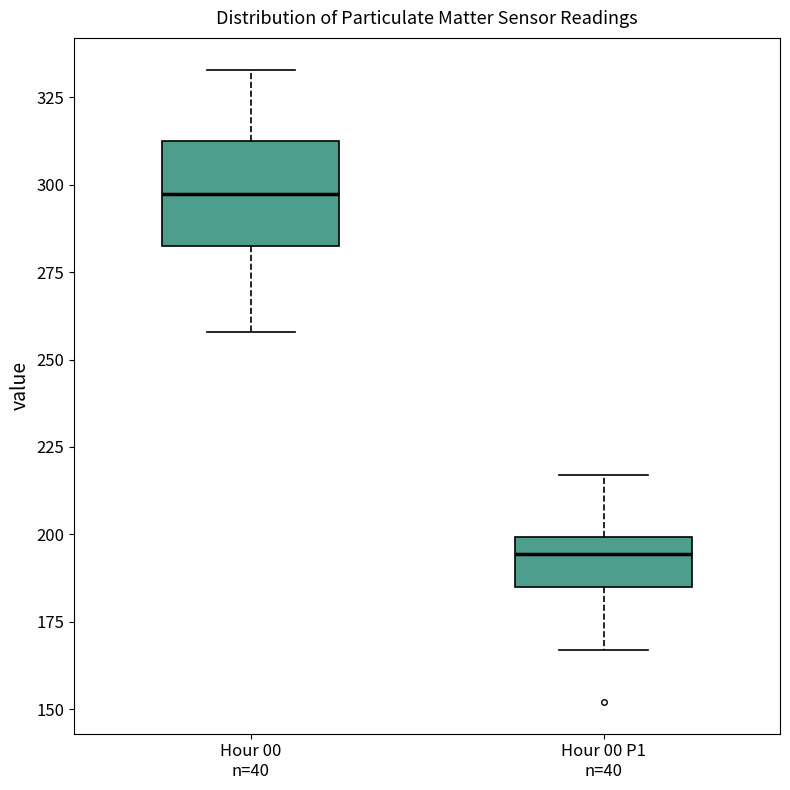

Reading left to right, read every box against the y-axis: the position of its median line, the range the box covers, and the ends of its whiskers. The values are not printed on the chart, so give them approximately, as read against the axis.

Hour 00 n=40: median 300, box 285 to 315, whiskers 260 to 335
Hour 00 P1 n=40: median 195, box 185 to 200, whiskers 165 to 215